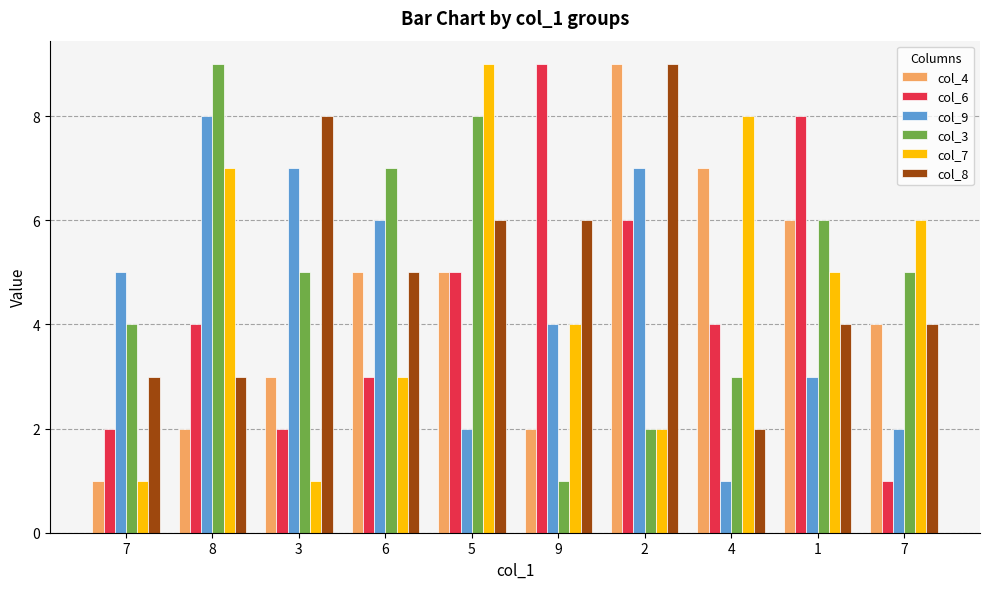

What is the label of the 5th bar from the left?

5